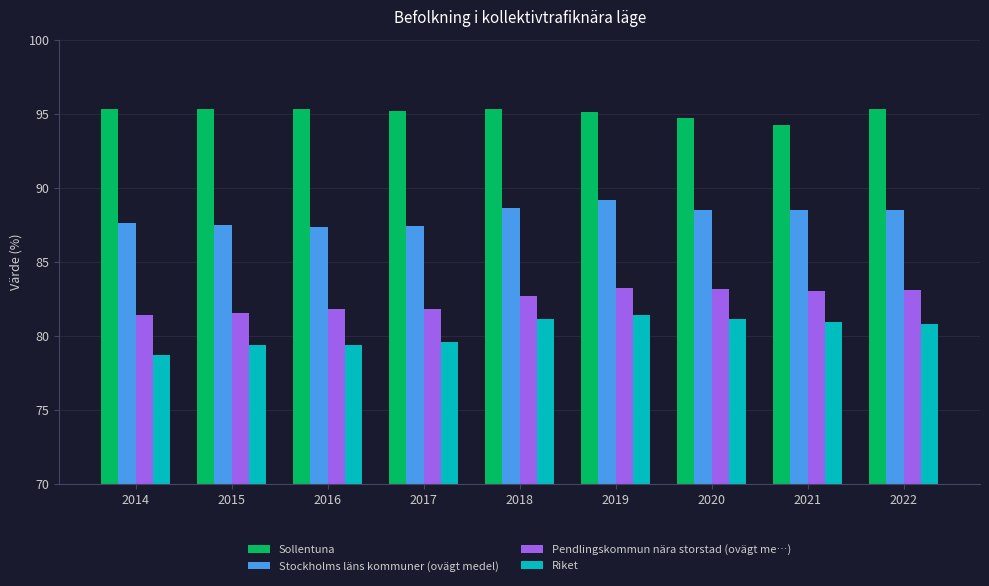

How many bars are there in each group?

4